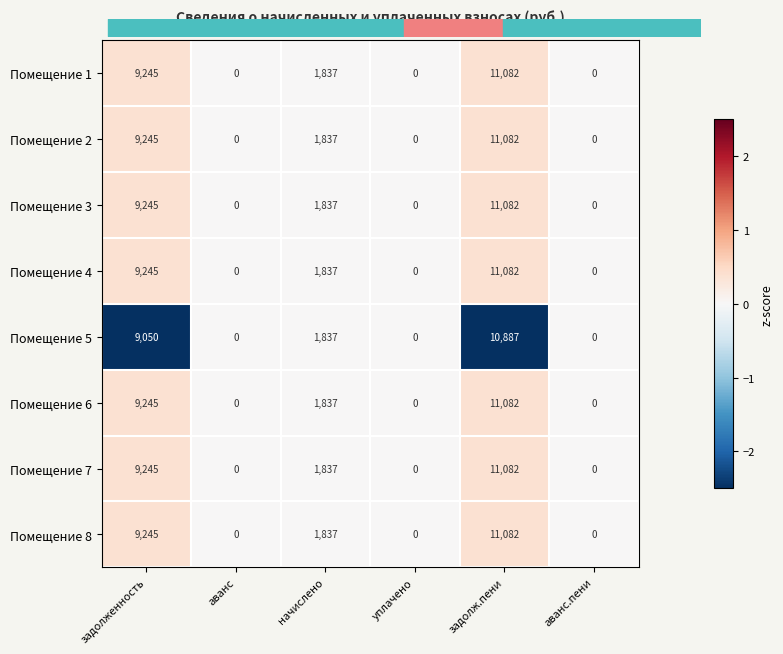

Is it true that Помещение 8 equals 0.5 at задолженность?

False